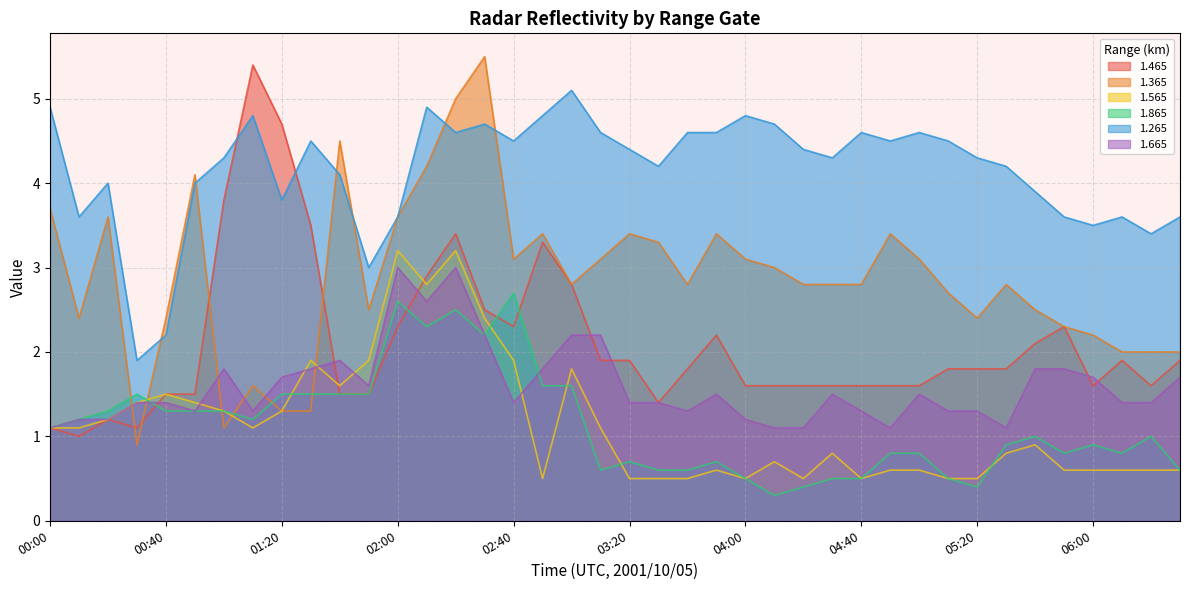

Is it true that 1.465 equals 1.8 at 05:30?

True